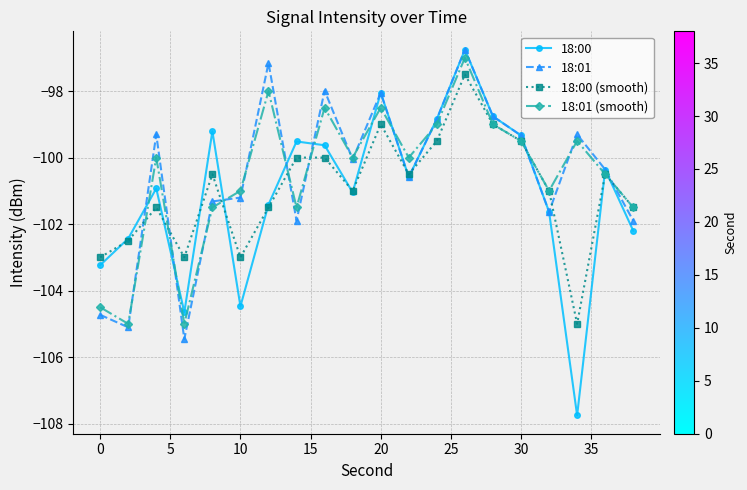

What is the value of the 18:00 point at the 2nd from the left?

-102.4